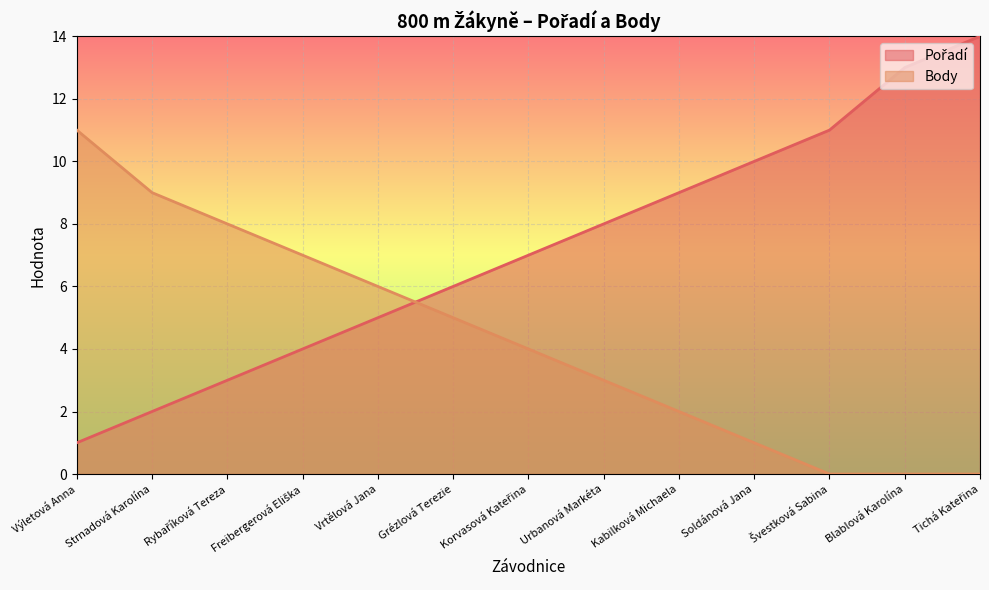

Count the number of data series in this chart.

2